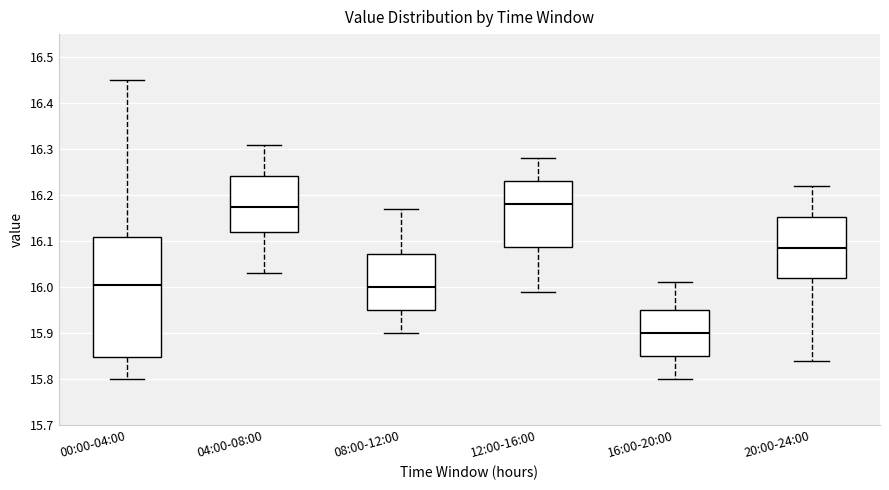

Comparing the boxes themselves (not the whiskers), which one is the tallest?

00:00-04:00